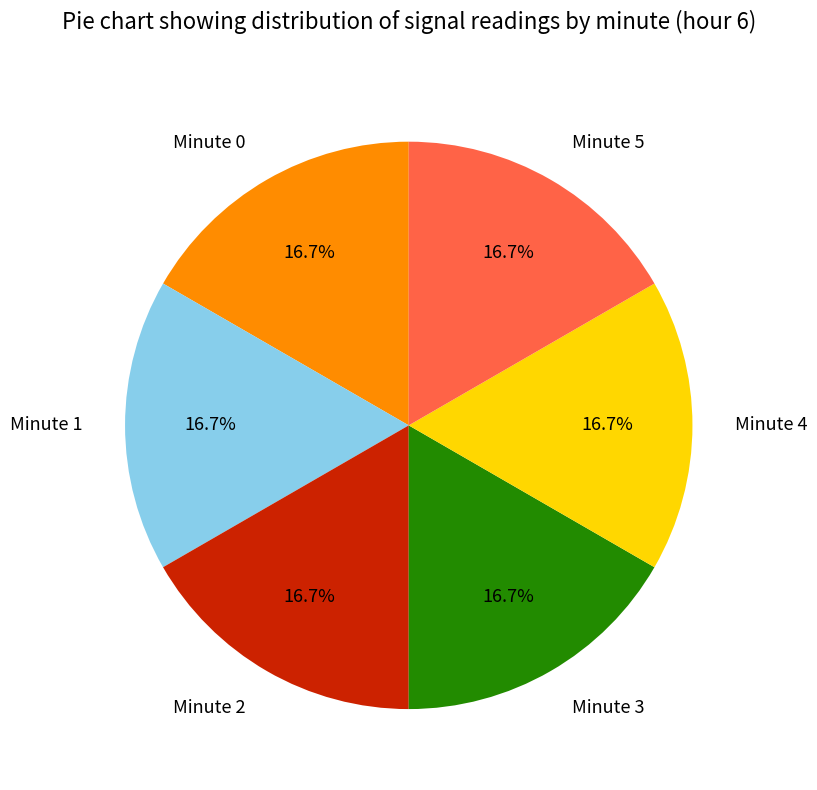

Approximately how many times larger is the value at Minute 1 compared to Minute 3?

1.0